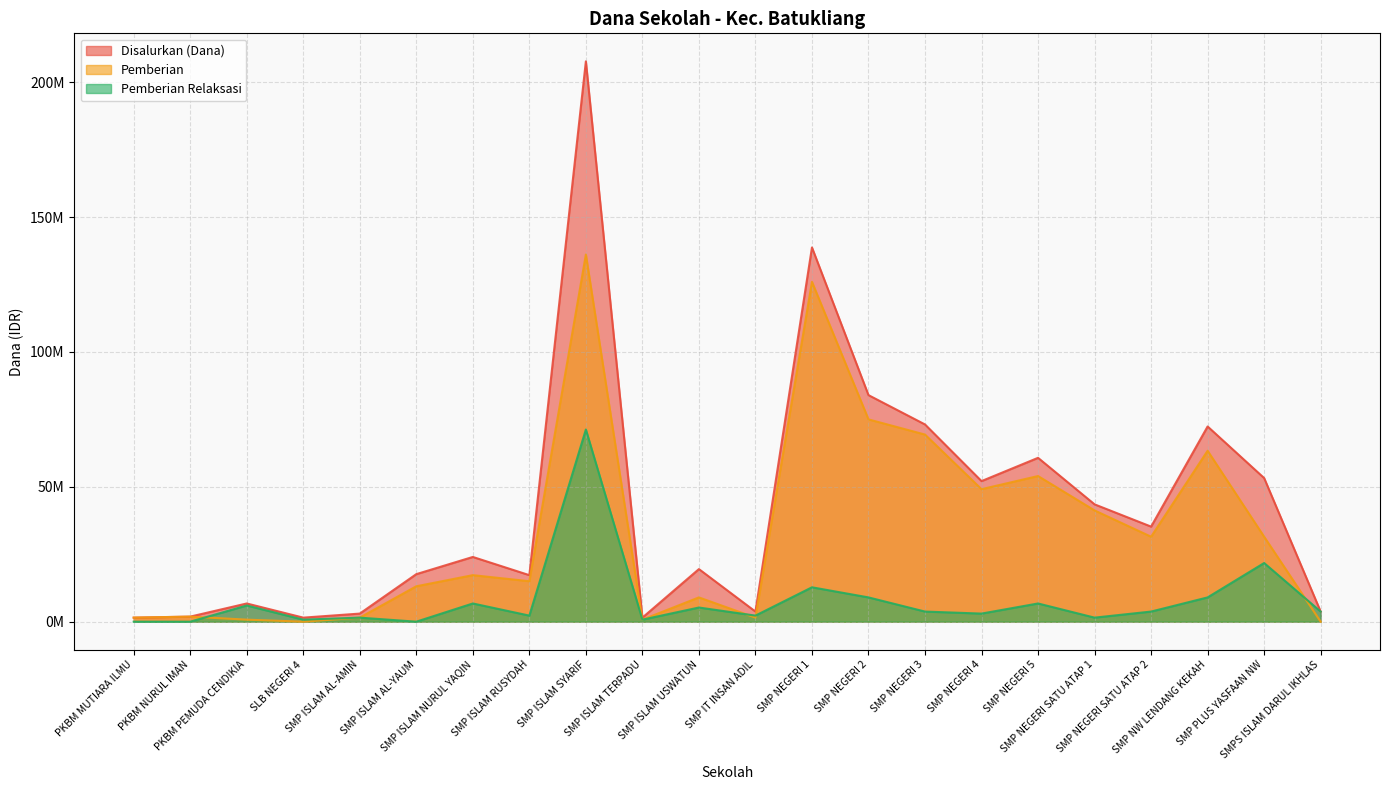

List the labels in order of Disalurkan (Dana) value, largest first.

SMP ISLAM SYARIF, SMP NEGERI 1, SMP NEGERI 2, SMP NEGERI 3, SMP NW LENDANG KEKAH, SMP NEGERI 5, SMP PLUS YASFAAN NW, SMP NEGERI 4, SMP NEGERI SATU ATAP 1, SMP NEGERI SATU ATAP 2, SMP ISLAM NURUL YAQIN, SMP ISLAM USWATUN, SMP ISLAM AL-YAUM, SMP ISLAM RUSYDAH, PKBM PEMUDA CENDIKIA, SMP IT INSAN ADIL, SMPS ISLAM DARUL IKHLAS, SMP ISLAM AL-AMIN, PKBM NURUL IMAN, PKBM MUTIARA ILMU, SLB NEGERI 4, SMP ISLAM TERPADU